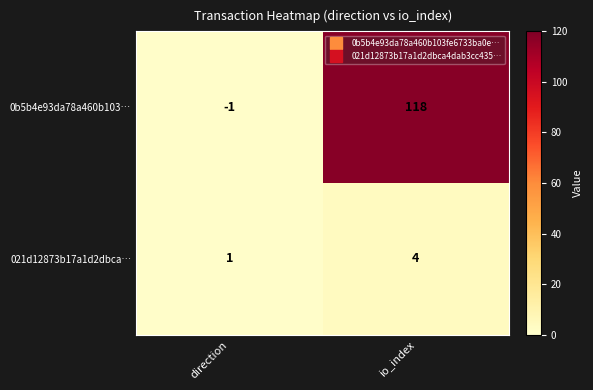

Reading right to left, what are all the values shown in this chart?

0b5b4e93da78a460b103…: io_index=118	direction=-1
021d12873b17a1d2dbca…: io_index=4	direction=1